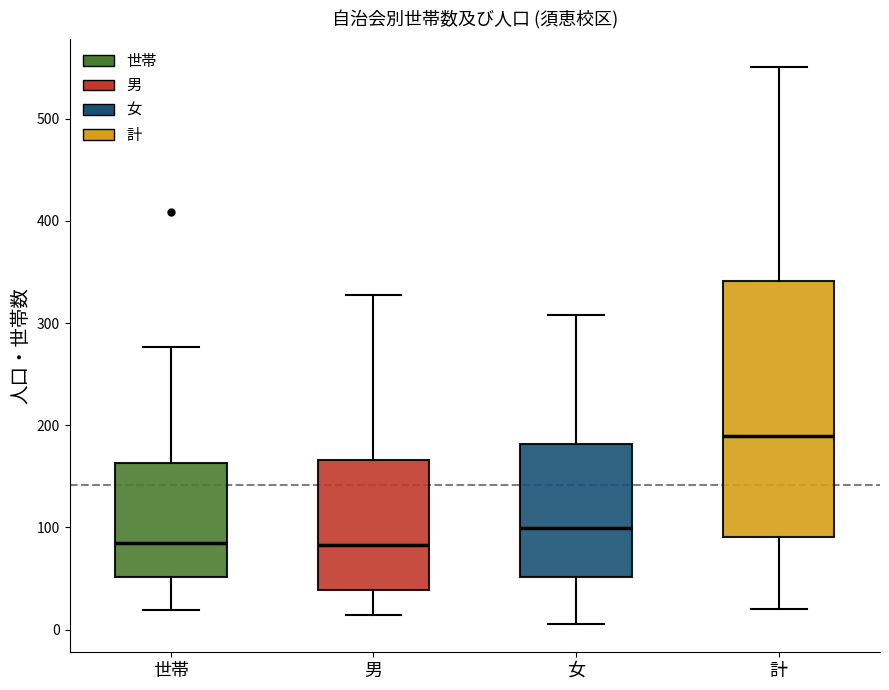

Reading left to right, read every box against the y-axis: the position of its median line, the range the box covers, and the ends of its whiskers. The values are not printed on the chart, so give them approximately, as read against the axis.

世帯: median 90, box 50 to 160, whiskers 20 to 280
男: median 80, box 40 to 170, whiskers 10 to 330
女: median 100, box 50 to 180, whiskers 10 to 310
計: median 190, box 90 to 340, whiskers 20 to 550